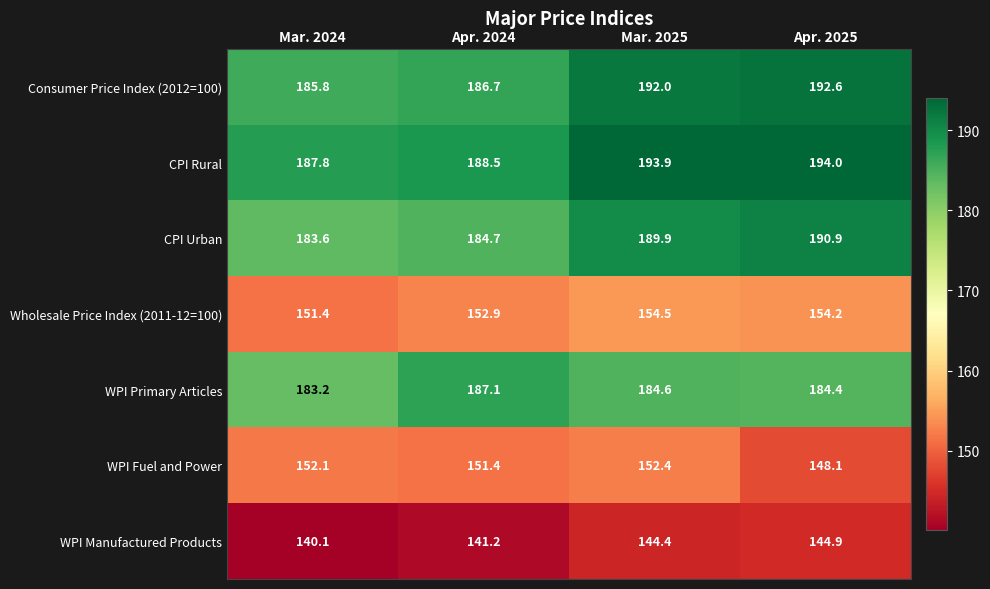

The Consumer Price Index (2012=100) series shows 54.9 at Apr. 2024. True or false?

False